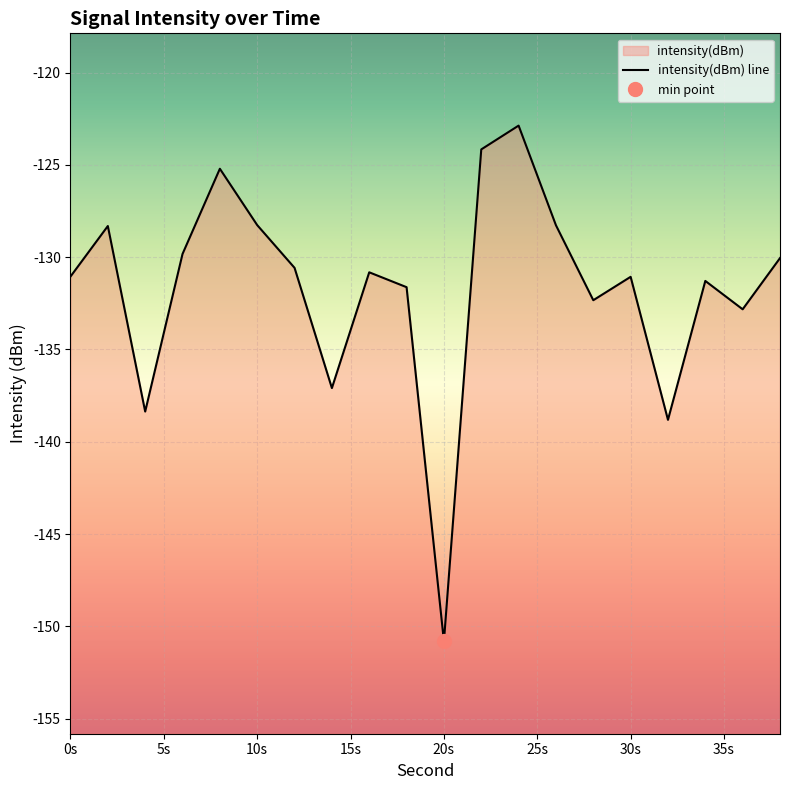

Reading left to right, what are all the values shown in this chart?

-131.0	-128.3	-138.4	-129.8	-125.2	-128.3	-130.6	-137.1	-130.8	-131.6	-150.8	-124.2	-122.9	-128.3	-132.3	-131.1	-138.8	-131.3	-132.8	-130.0